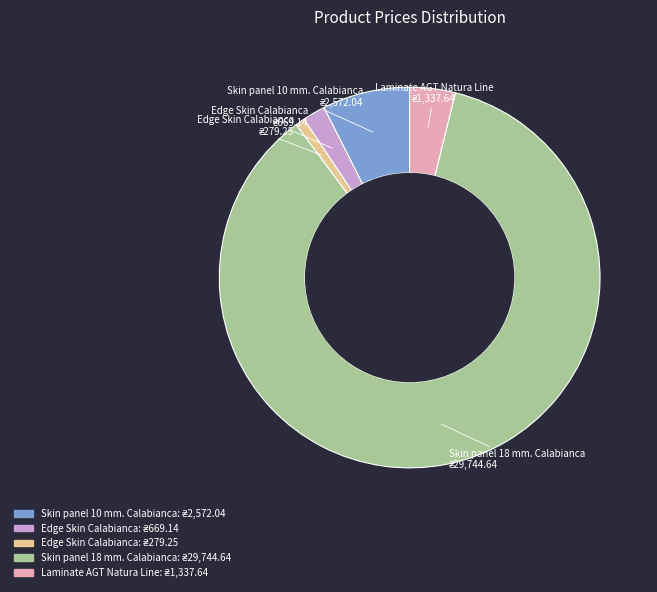

Is there any slice that represents more than half of the pie?

Yes